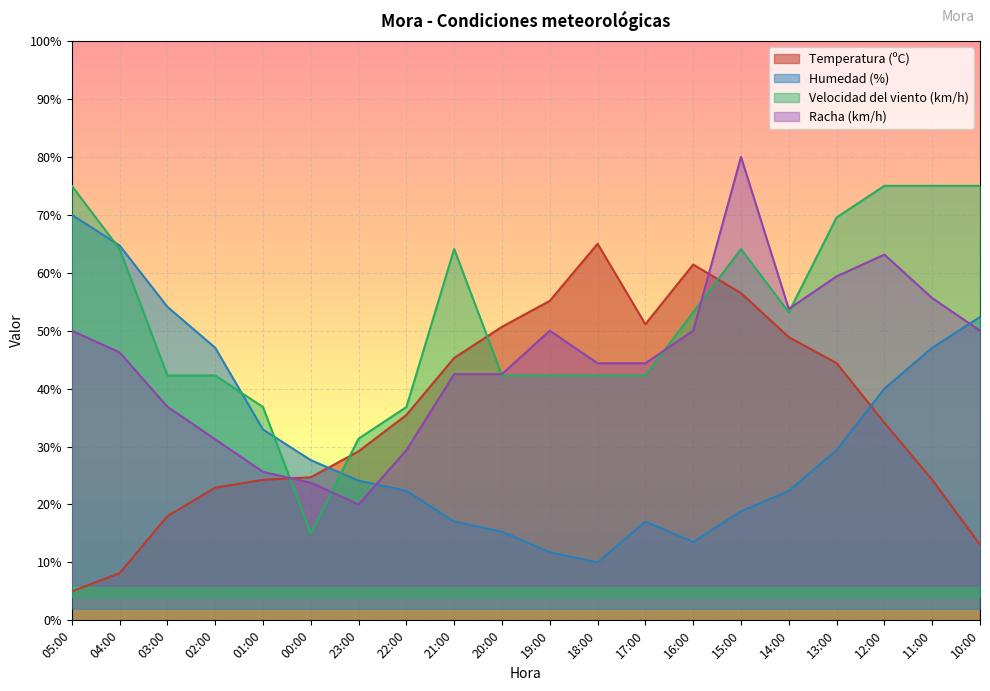

What position from the left is 04:00?

2